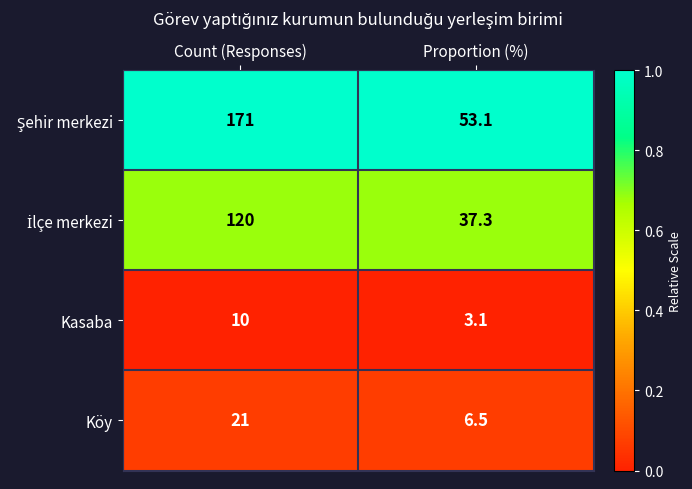

Where is Köy nearest to the value 13?

Proportion (%)